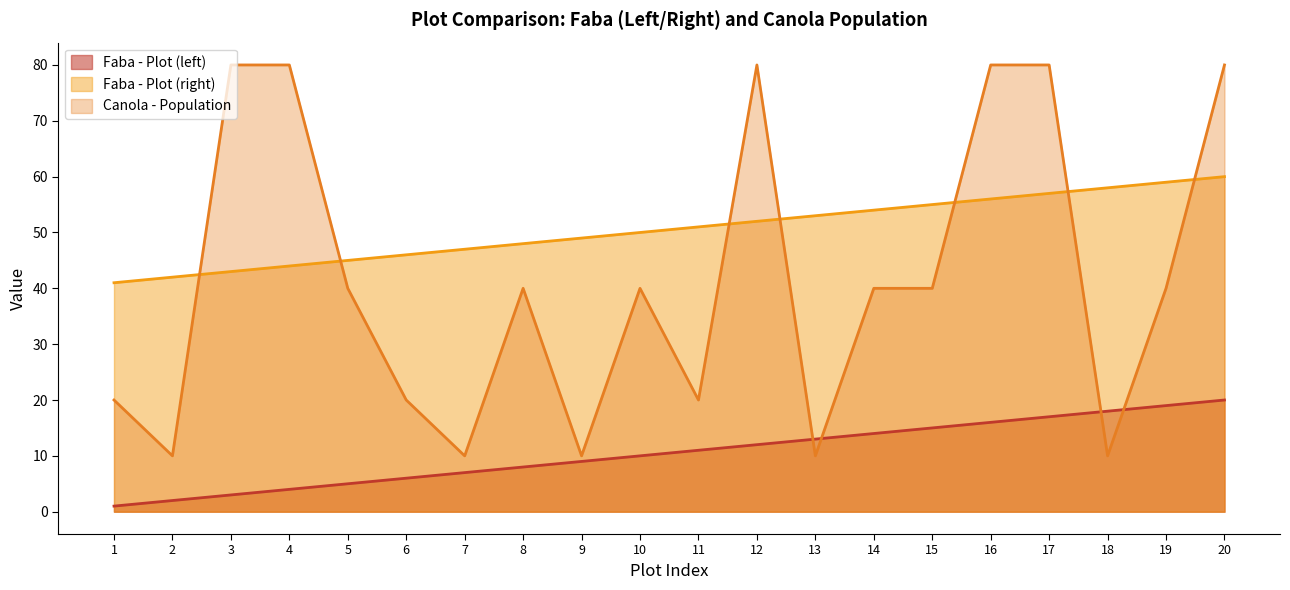

What is the sum of the Faba - Plot (left) values at 8 and 1?

9